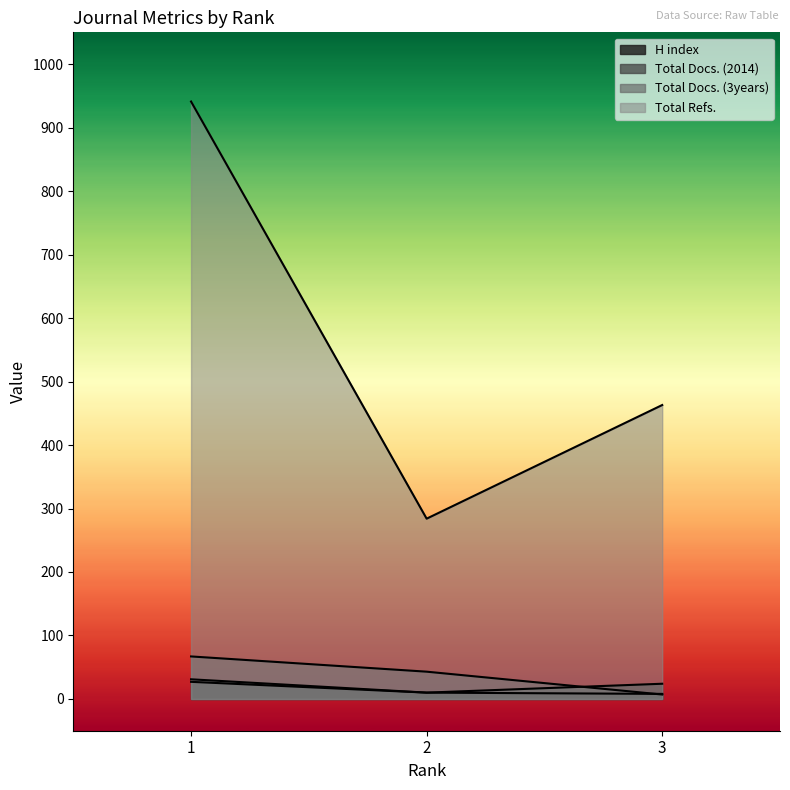

Reading left to right, extract all data points from this chart.

H index: 1=31	2=10	3=8
Total Docs. (2014): 1=27	2=10	3=24
Total Docs. (3years): 1=67	2=43	3=7
Total Refs.: 1=941	2=284	3=463